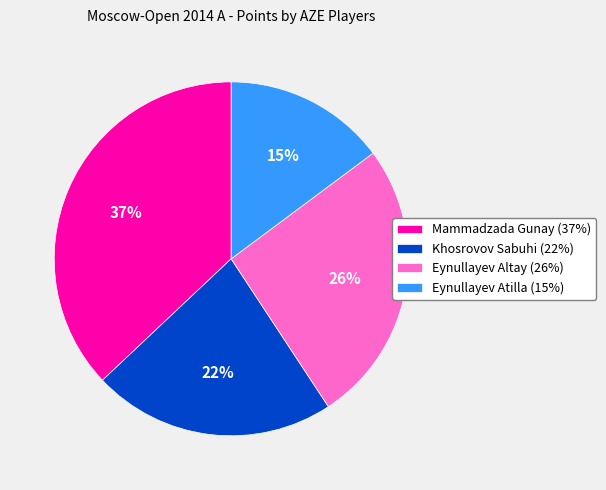

What percentage is the Eynullayev Atilla (15%) slice, to the nearest percent?

15%